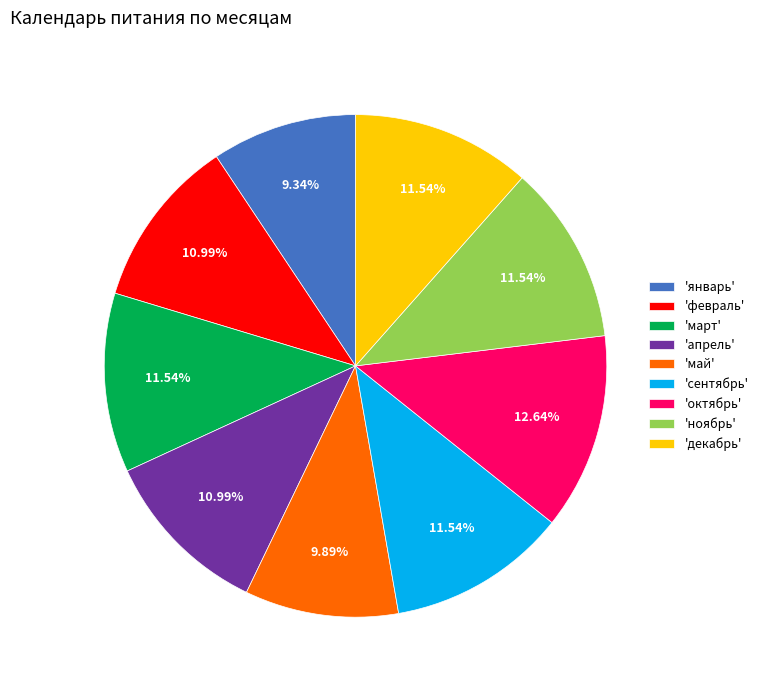

Is there any slice that represents more than half of the pie?

No